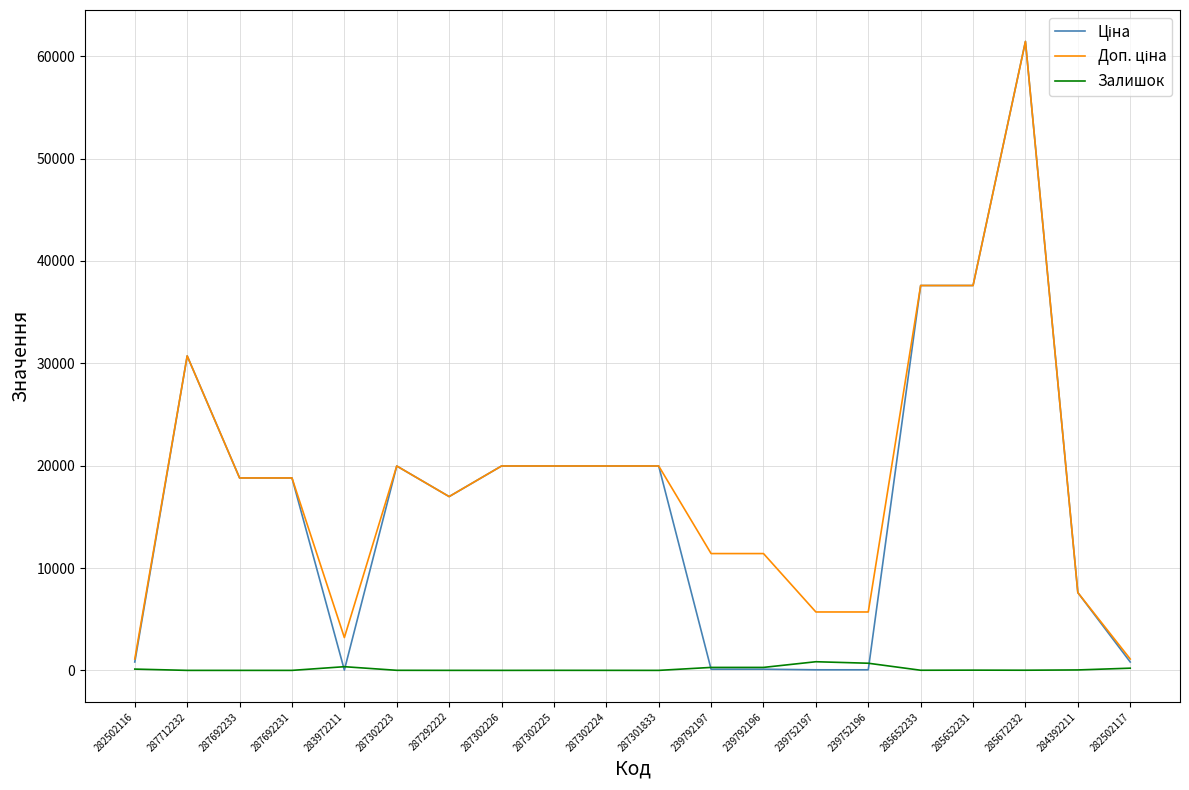

True or false: Залишок has a value of 43.0 at 284392211.

True